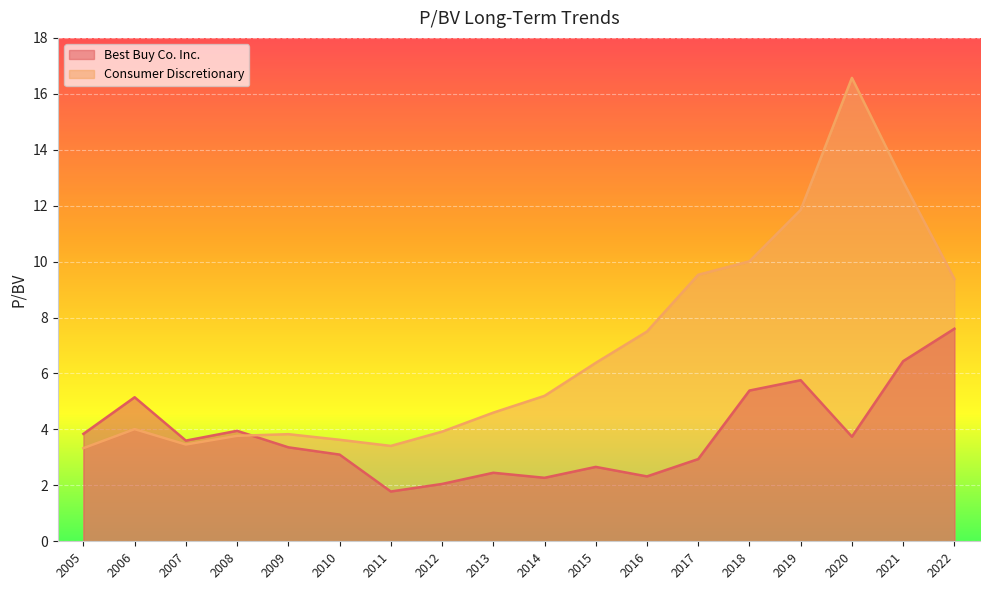

How many lines are shown in the chart?

2